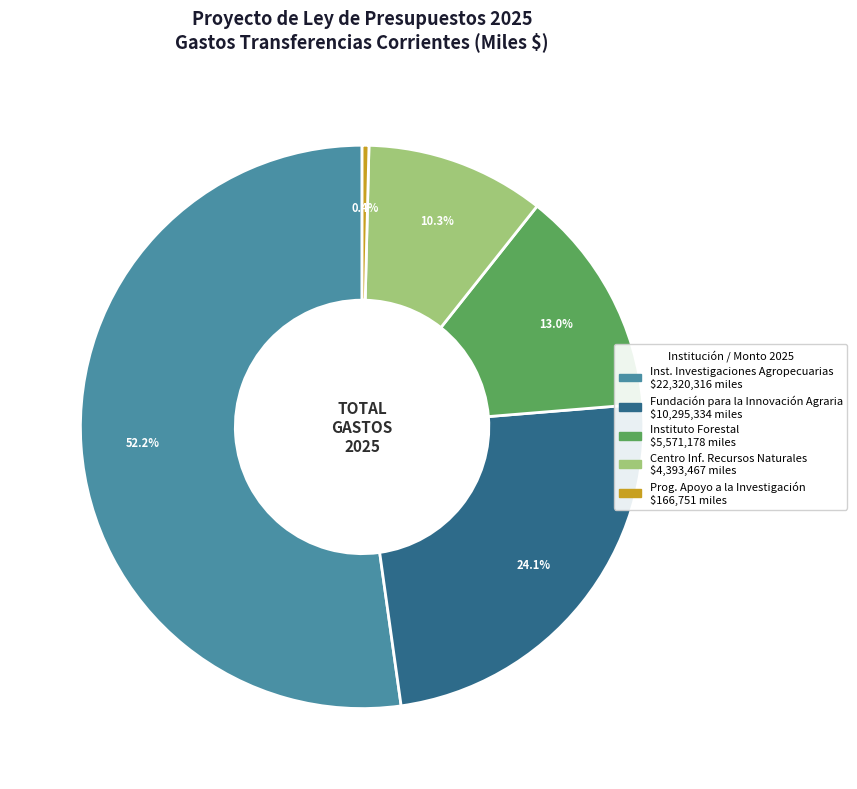

To the nearest percent, what is the difference between the largest and smallest slice percentages?

52%